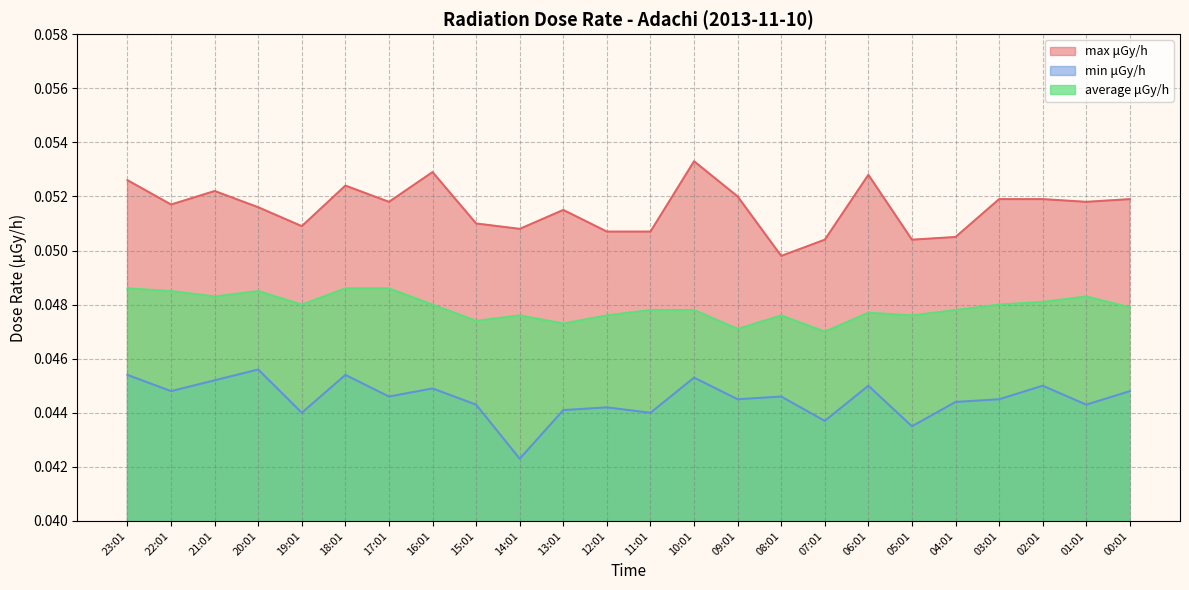

Which series has the largest total across all categories?

max μGy/h